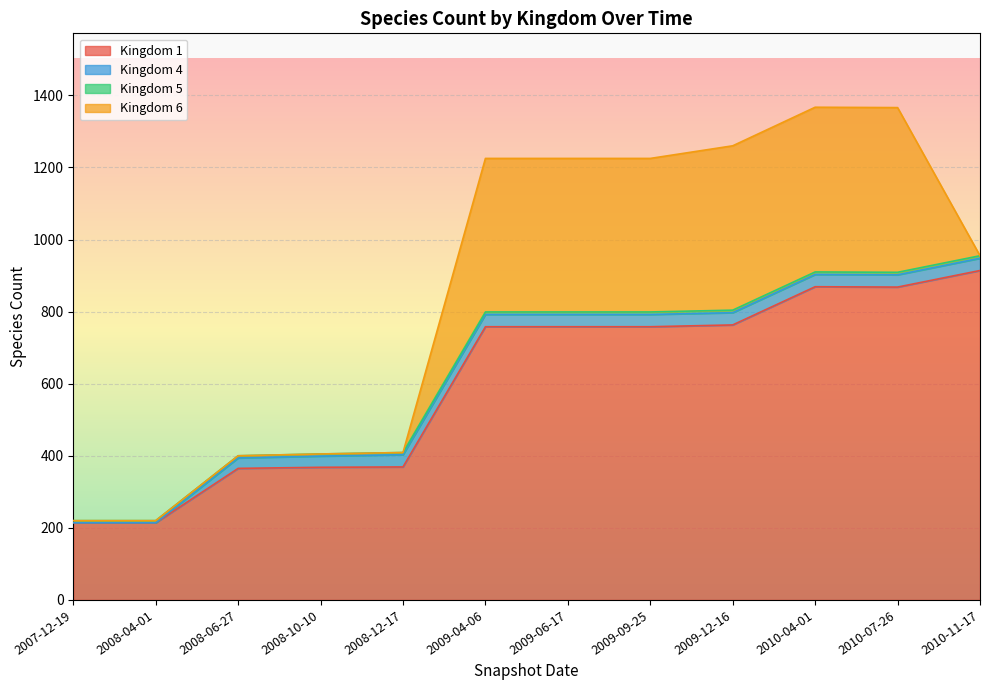

What are all the series names shown in the legend?

1, 4, 5, 6